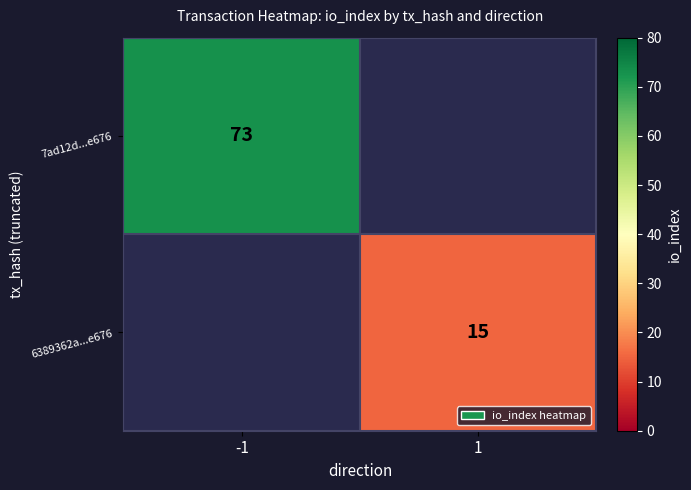

The 6389362a...e676 series shows 3 at 1. True or false?

False